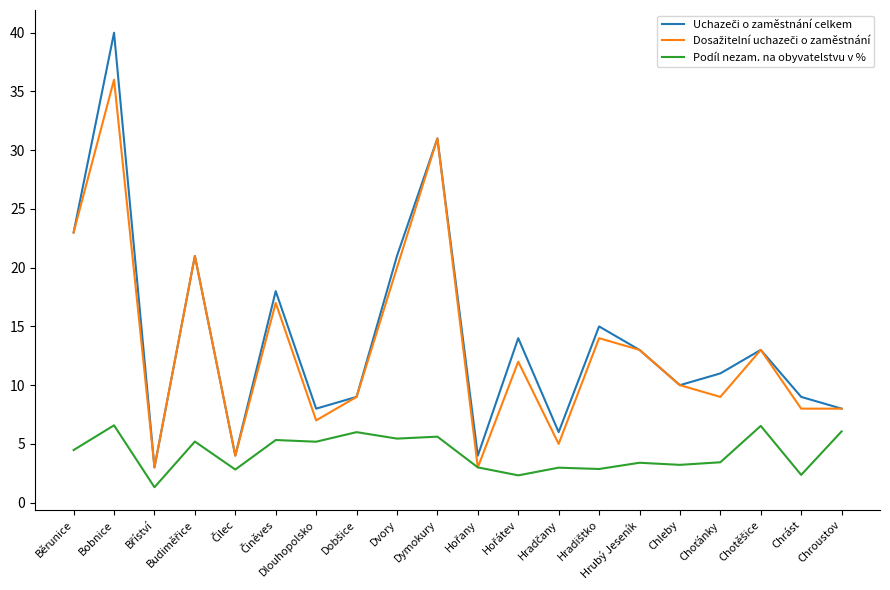

Which label corresponds to the largest value in the chart?

Bobnice